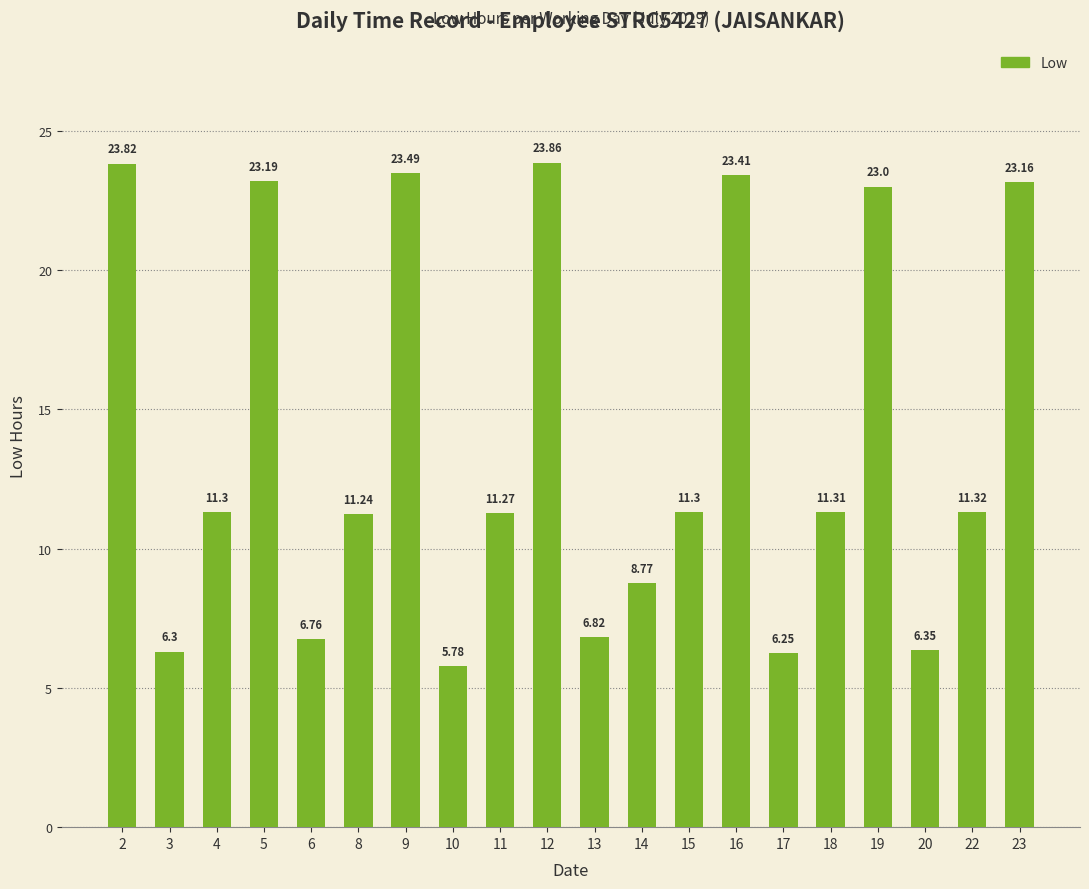

Which label corresponds to the smallest value in the chart?

10